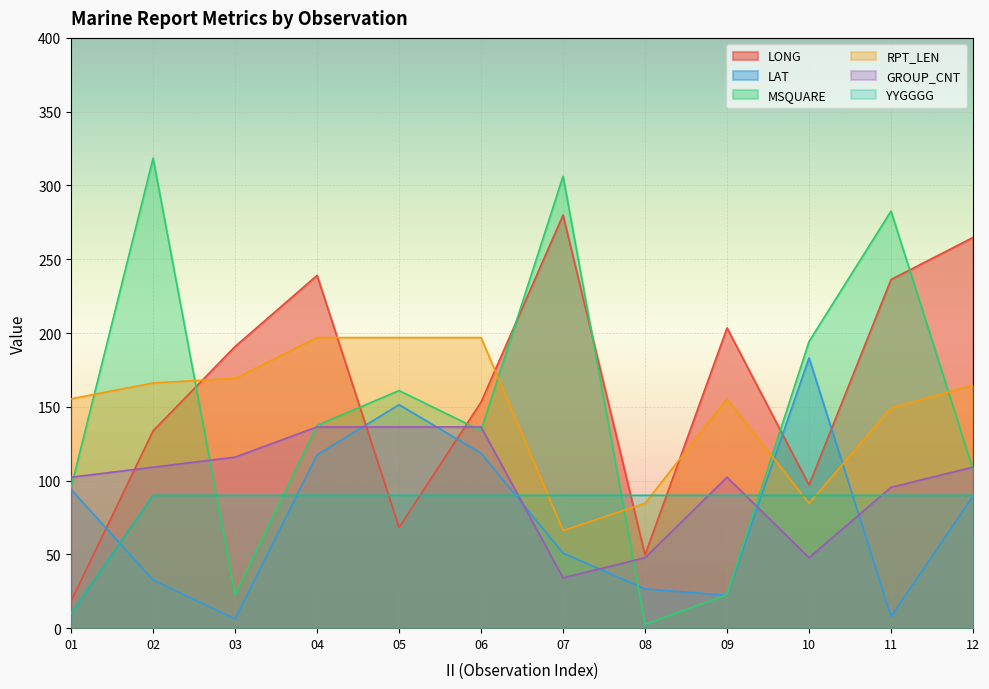

How many lines are shown in the chart?

6